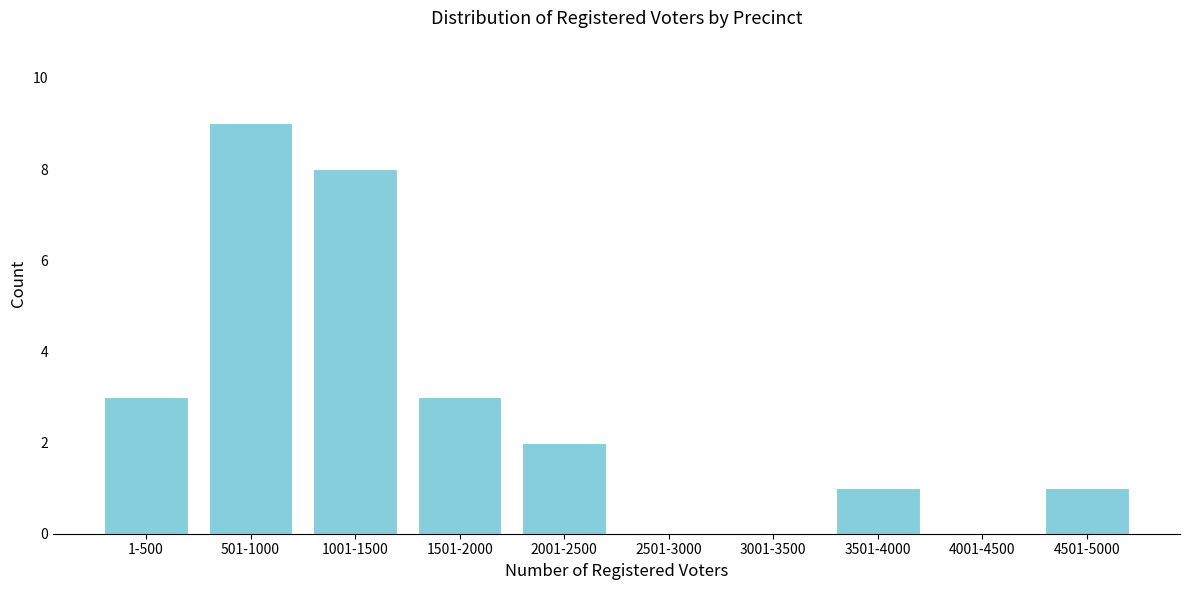

Reading left to right, extract all data points from this chart.

1-500=3	501-1000=9	1001-1500=8	1501-2000=3	2001-2500=2	2501-3000=0	3001-3500=0	3501-4000=1	4001-4500=0	4501-5000=1